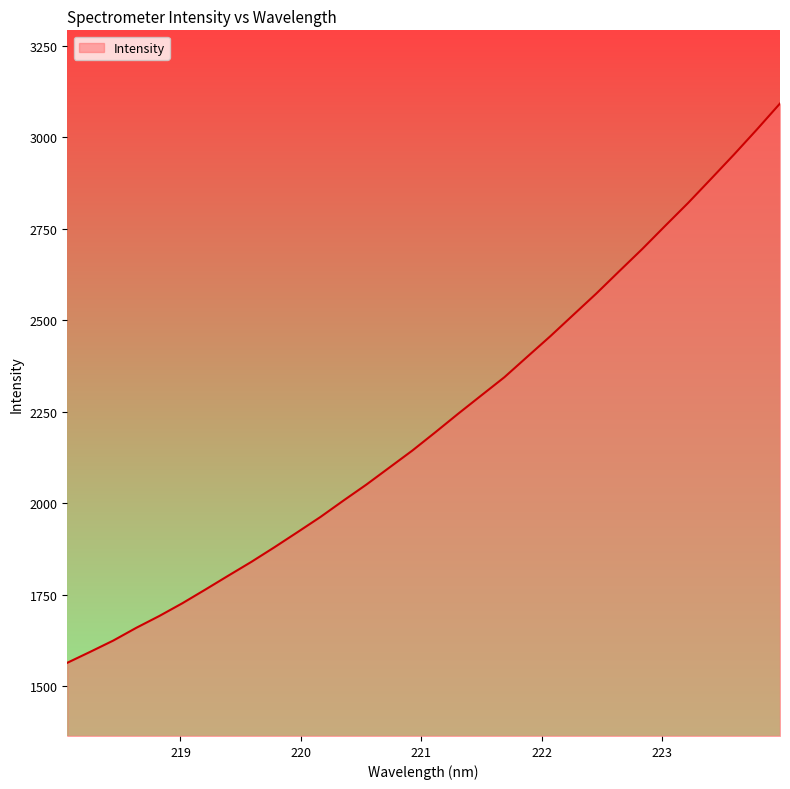

What is the smallest value displayed?

1563.6